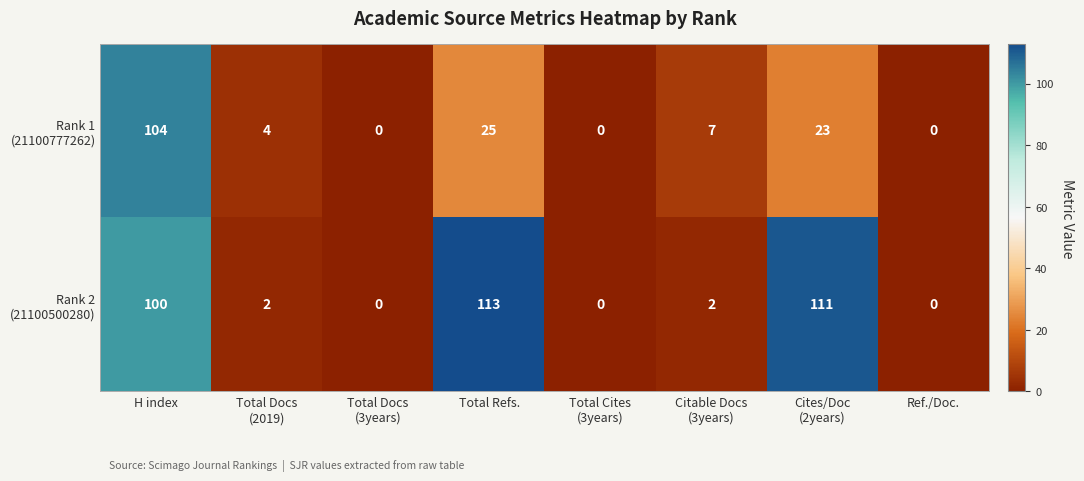

At which category is the sum across all series the highest?

H index